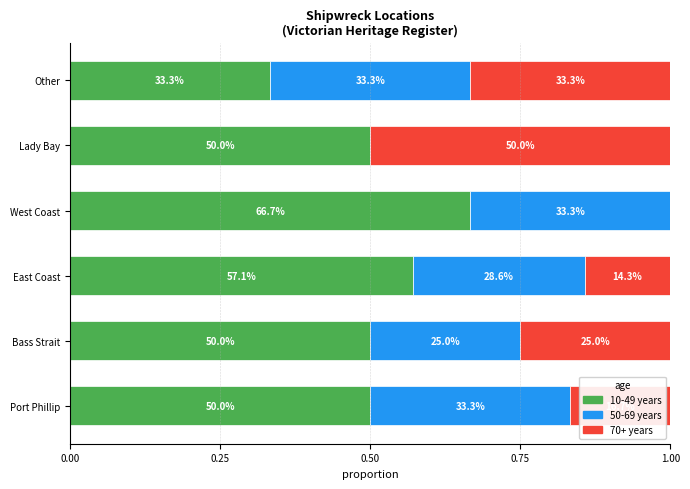

What are all the series names shown in the legend?

10-49 years, 50-69 years, 70+ years